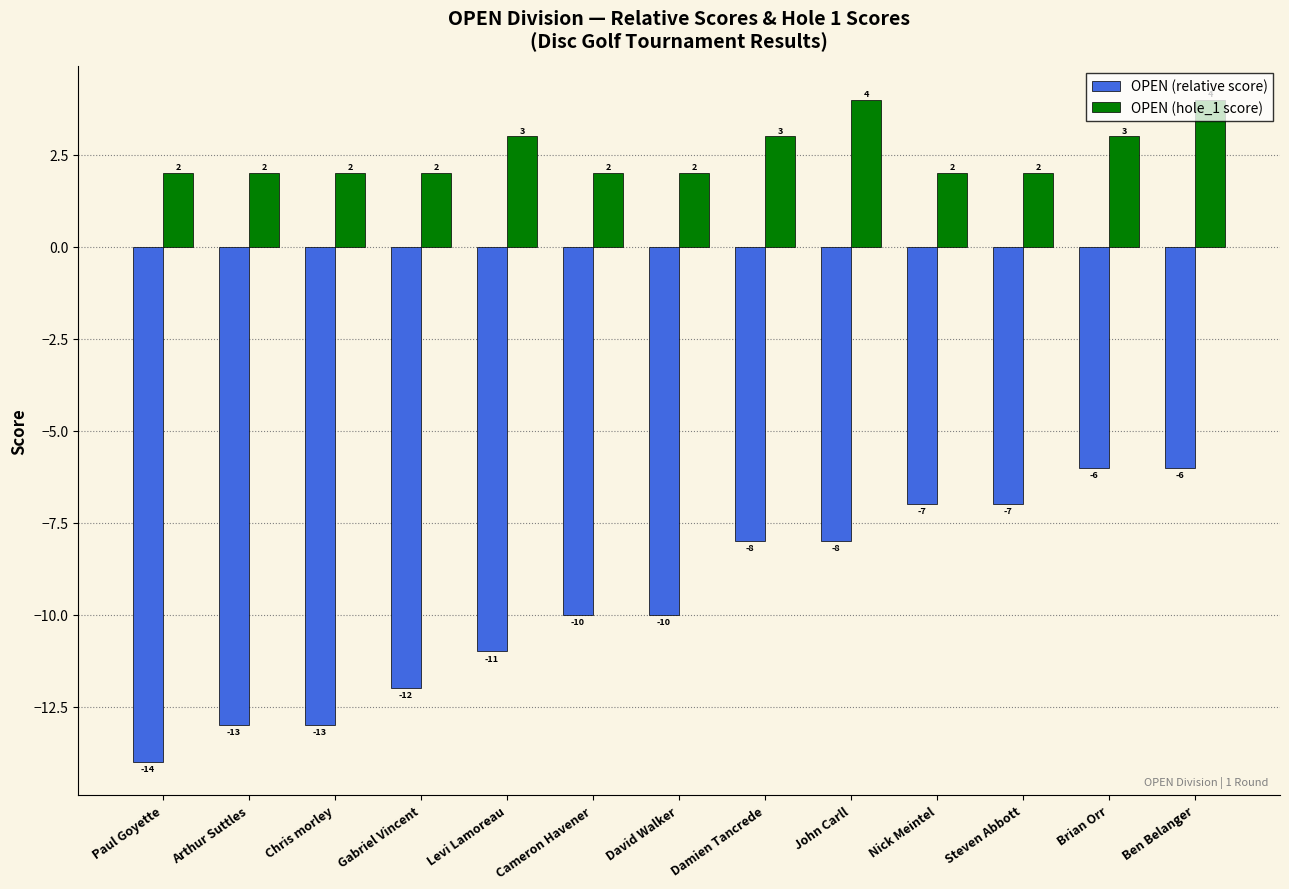

Which series has the largest total across all categories?

OPEN (hole_1 score)